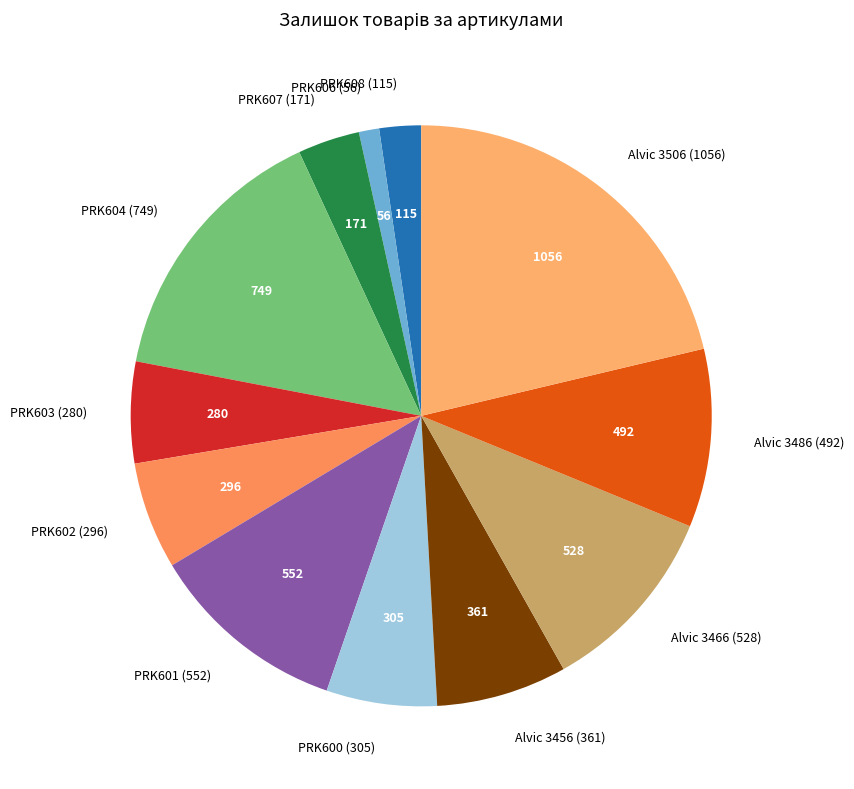

Combined, do Alvic 3456 (361) and PRK608 (115) account for over 50%?

No